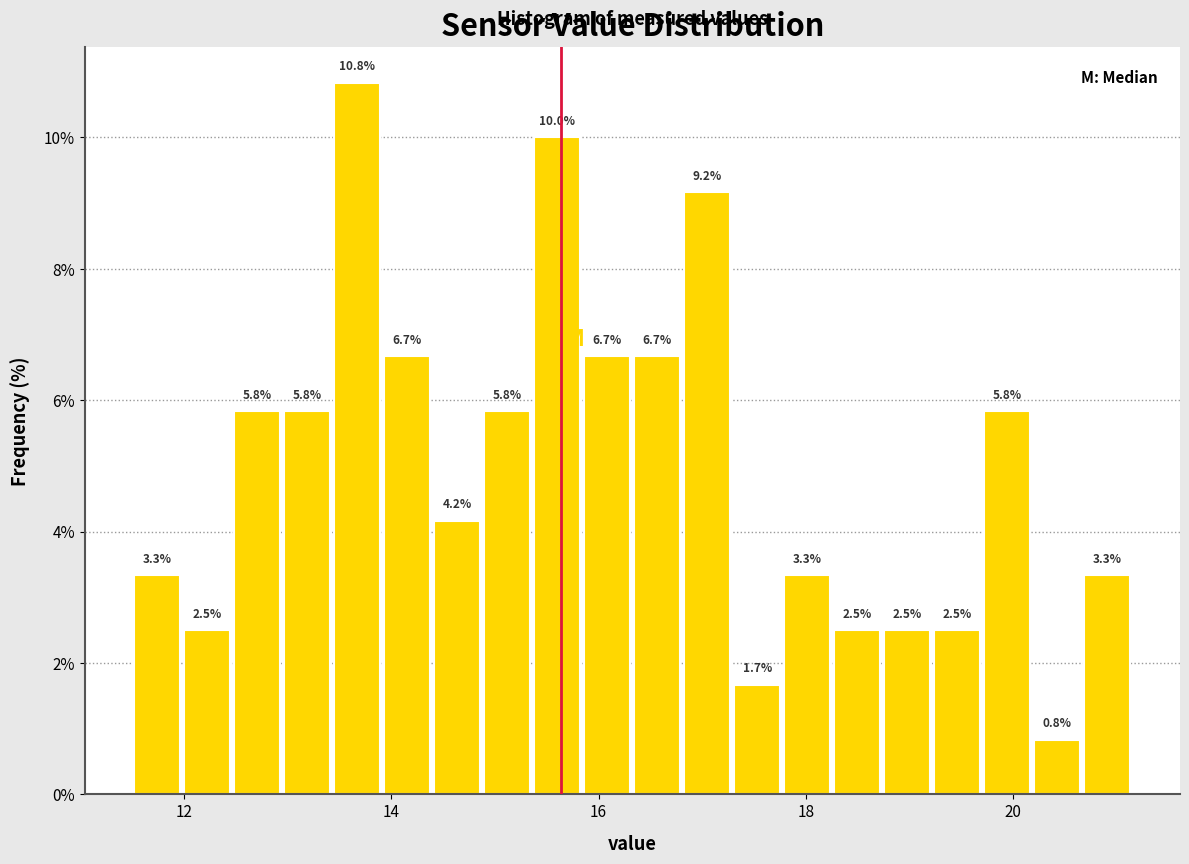

Read against the x-axis, roughly where is the centre of the tallest bar?

13.6